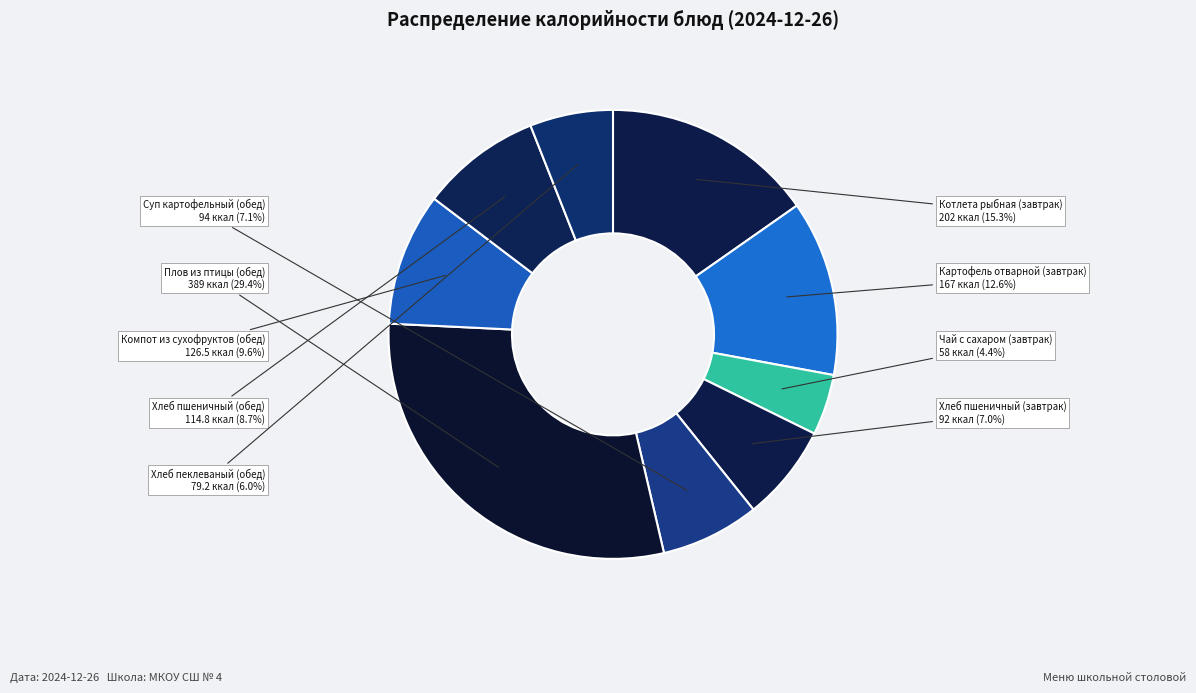

Combined, do Компот из сухофруктов (обед) and Хлеб пшеничный (завтрак) account for over 50%?

No